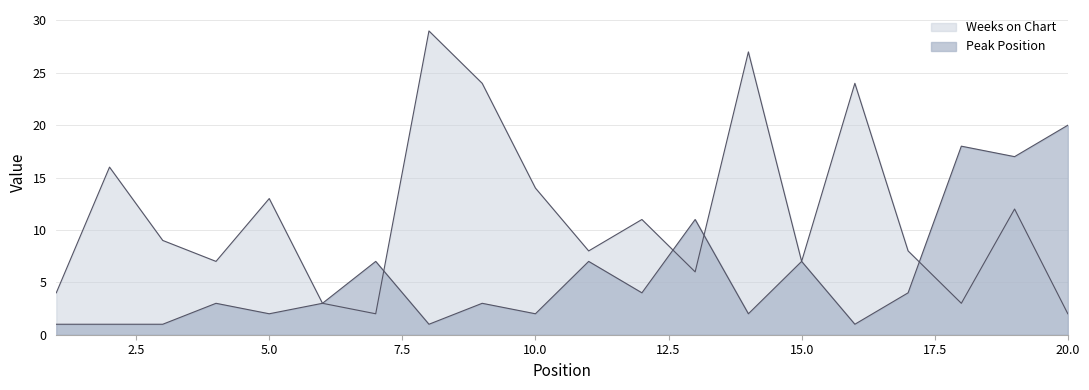

What is the difference between the maximum and minimum values in the Peak Position series?

19